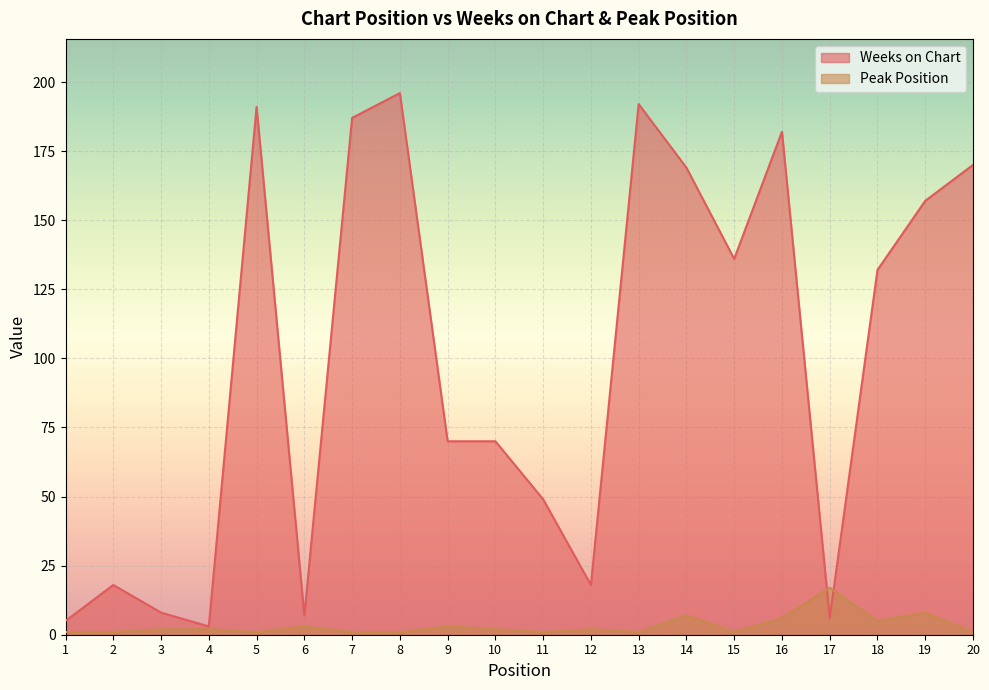

Where does the Peak Position series first go above 2?

6